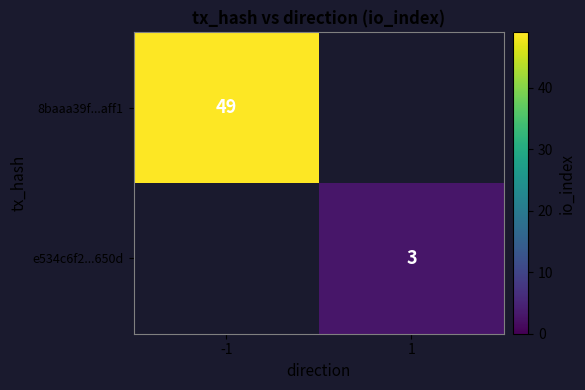

The e534c6f2...650d series shows 1 at 1. True or false?

False